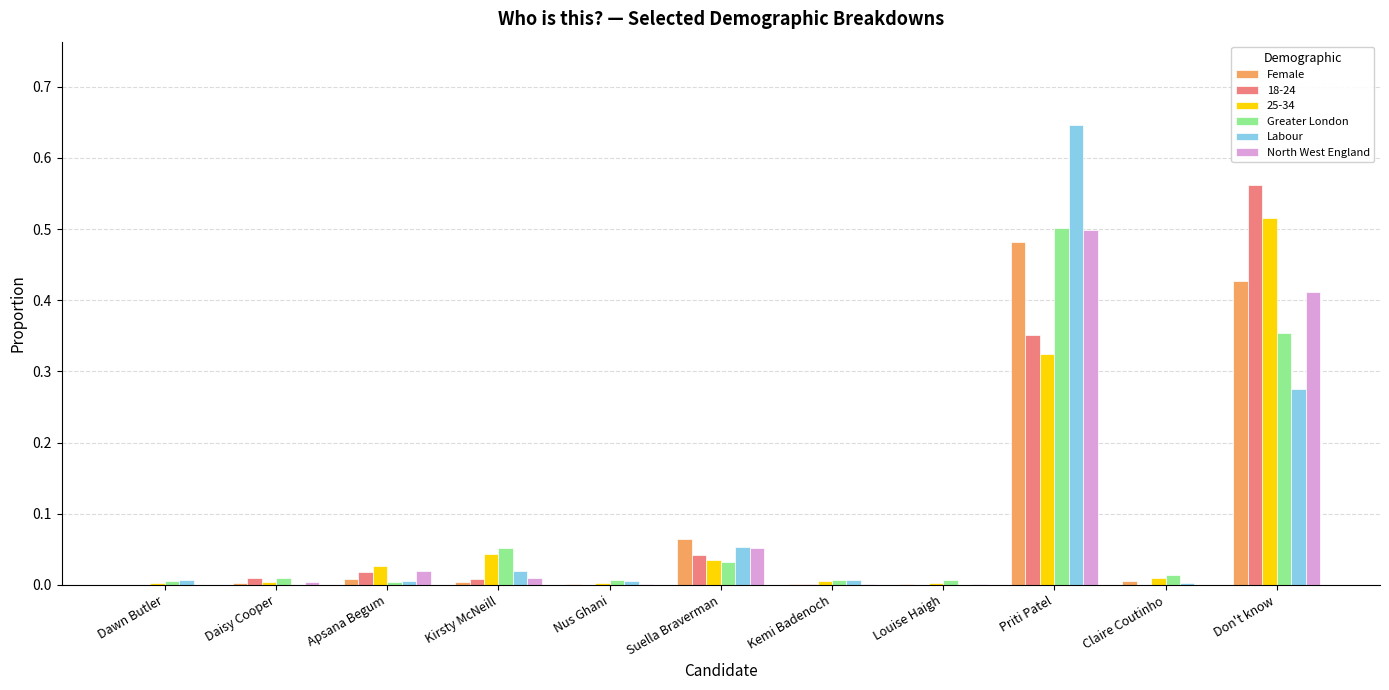

The Female series shows 0.0 at Louise Haigh. True or false?

True